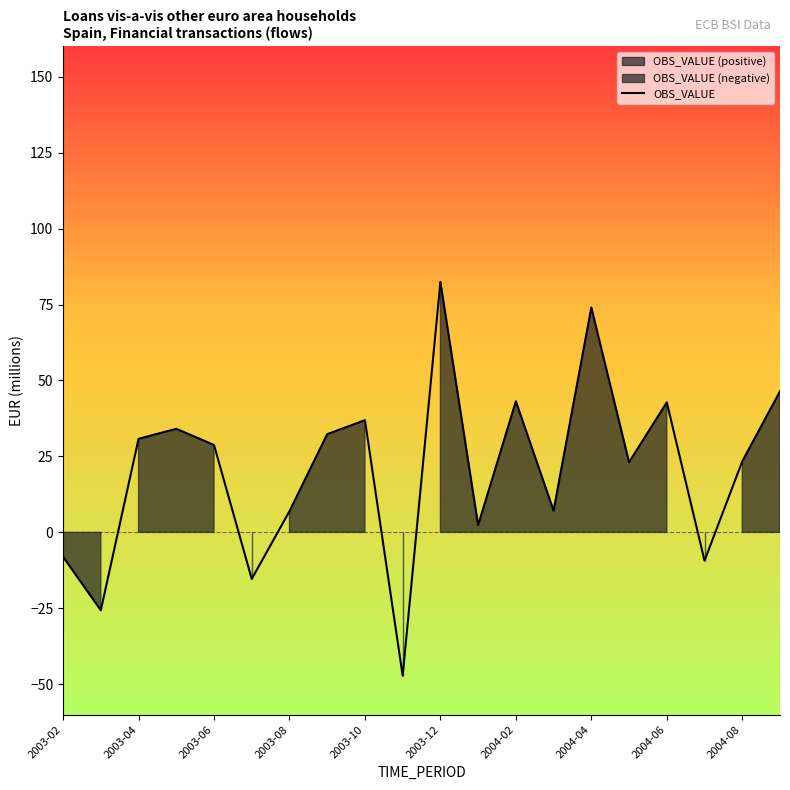

What is the maximum value for OBS_VALUE?

82.4